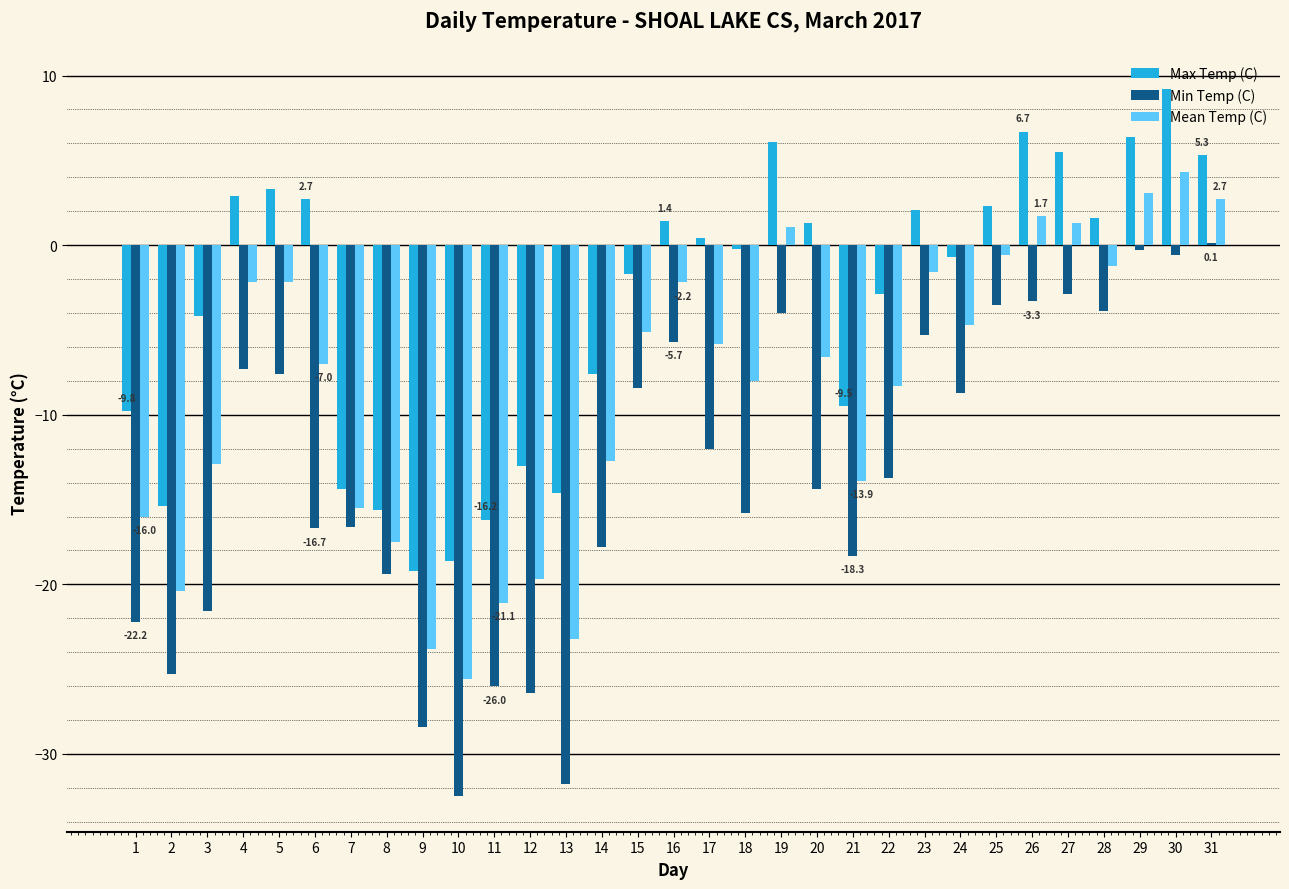

How many distinct data groups are displayed?

3